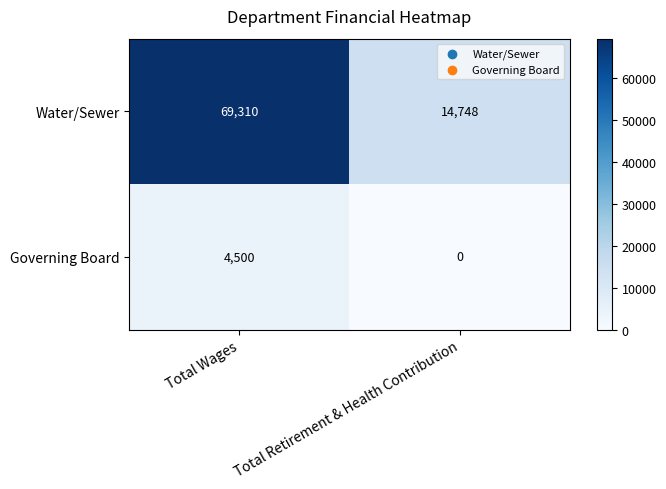

Is it true that Governing Board equals -2144 at Total Retirement & Health Contribution?

False